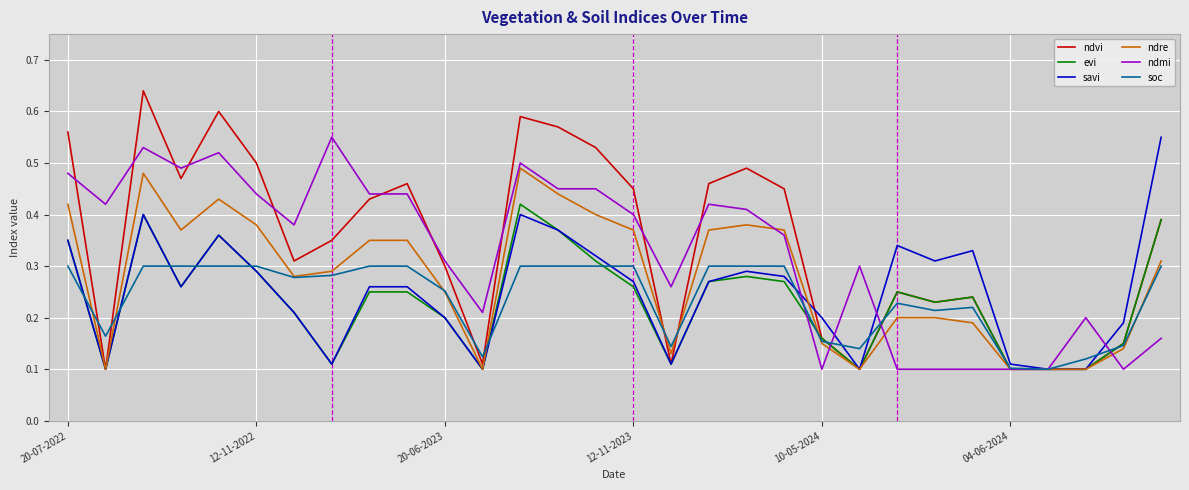

Which series has the widest spread of values?

ndvi